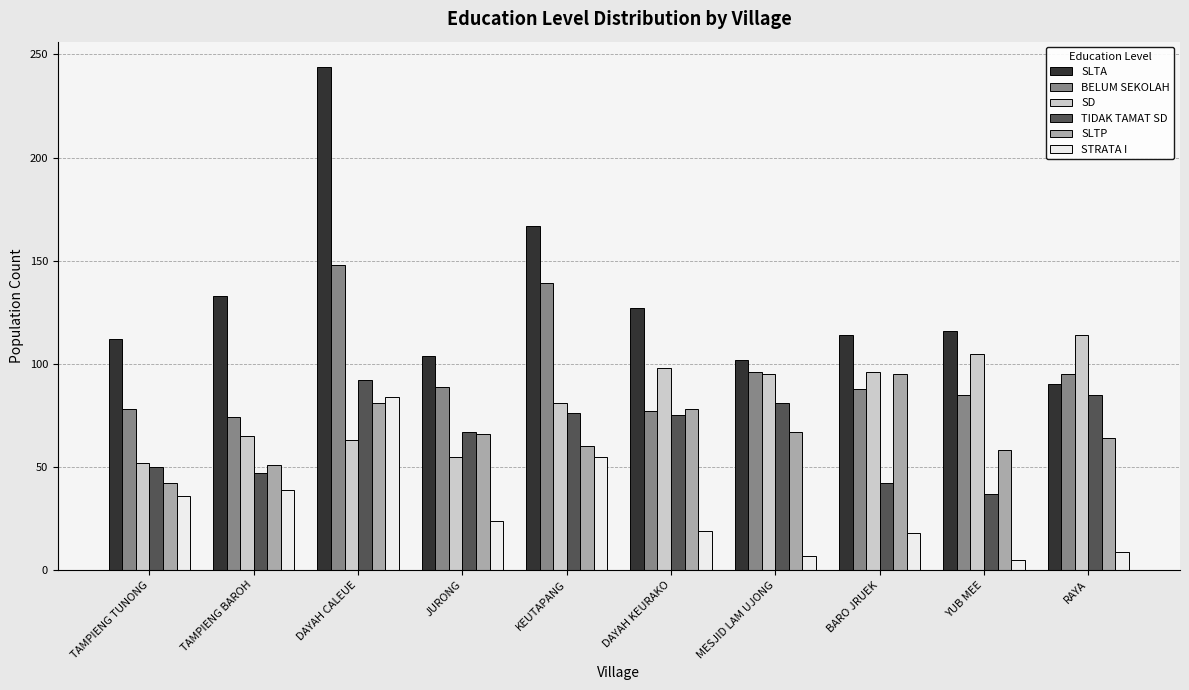

Is it true that SLTA equals 38 at DAYAH KEURAKO?

False